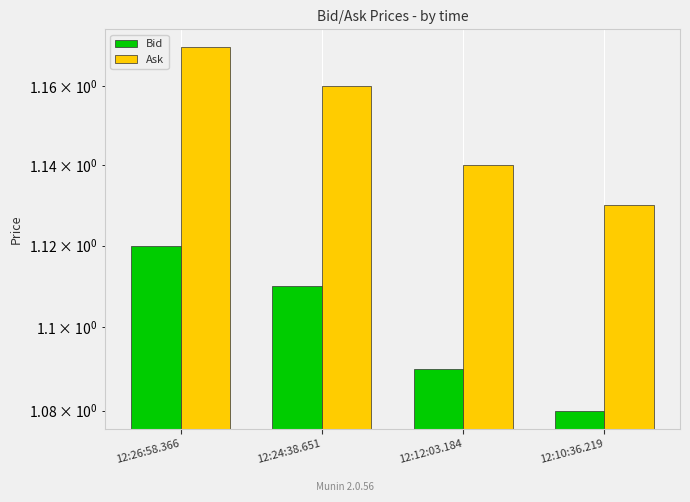

Reading right to left, extract all data points from this chart.

Bid: 12:10:36.219=1.1	12:12:03.184=1.1	12:24:38.651=1.1	12:26:58.366=1.1
Ask: 12:10:36.219=1.1	12:12:03.184=1.1	12:24:38.651=1.2	12:26:58.366=1.2